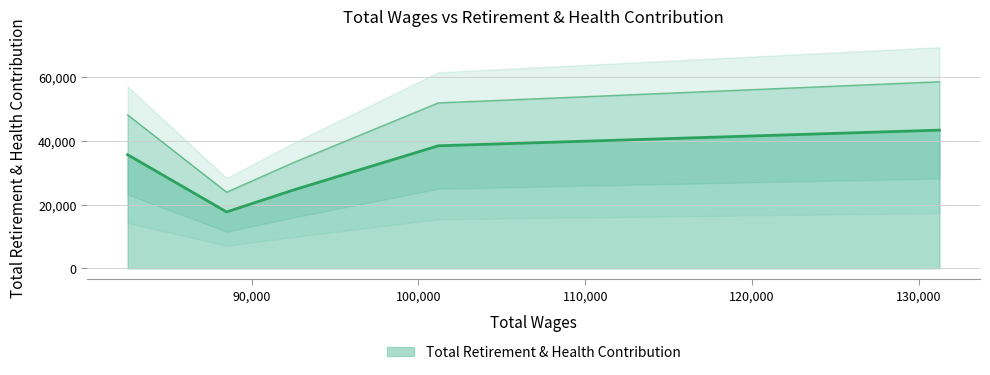

What is the change in value from 131222.0 to 88505.0?

-25645